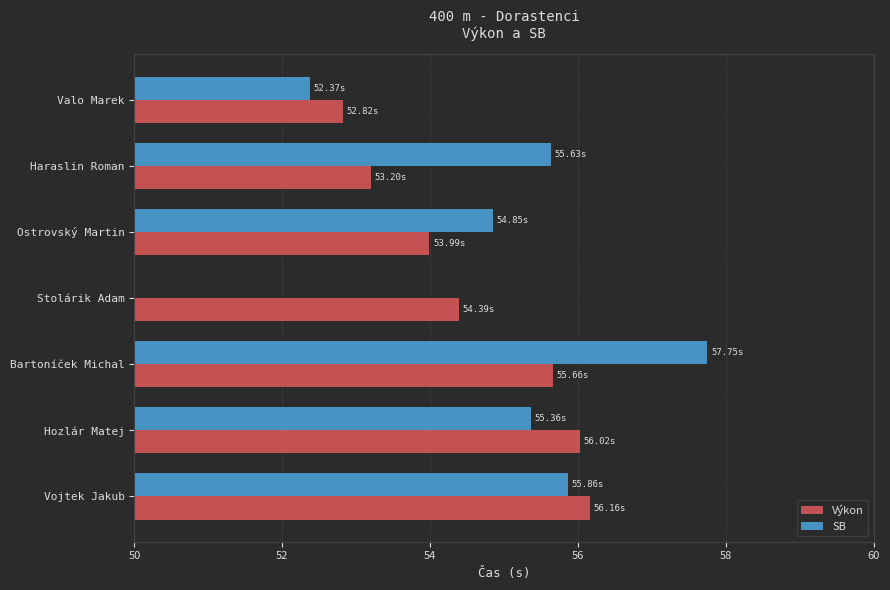

What is the difference between the second highest and second lowest values in the Výkon series?

2.8